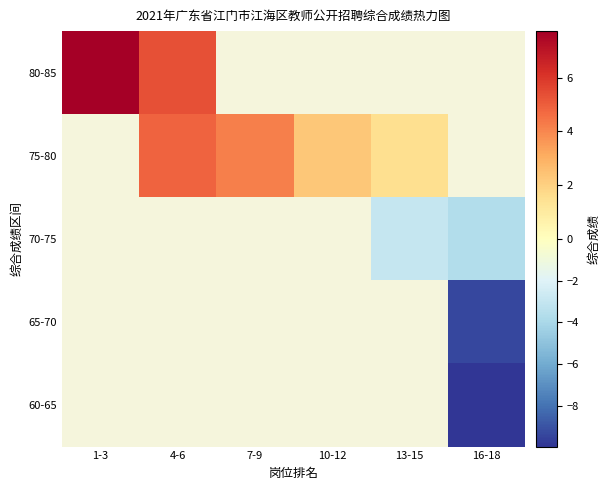

How many distinct data groups are displayed?

5